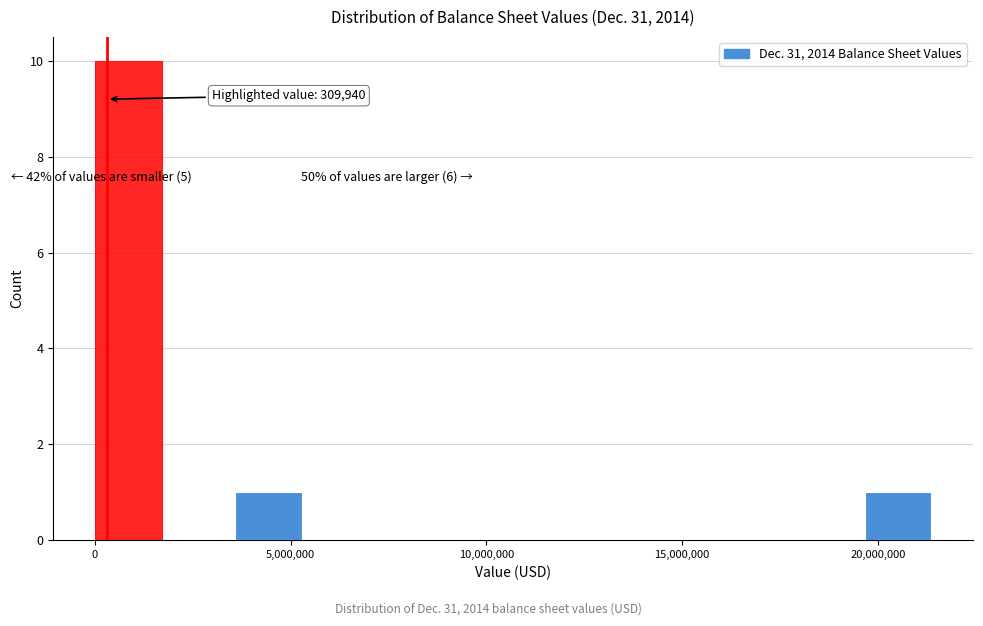

Around what value on the x-axis is the tallest bar? Give the approximate position of its centre, as read against the axis.

1000000